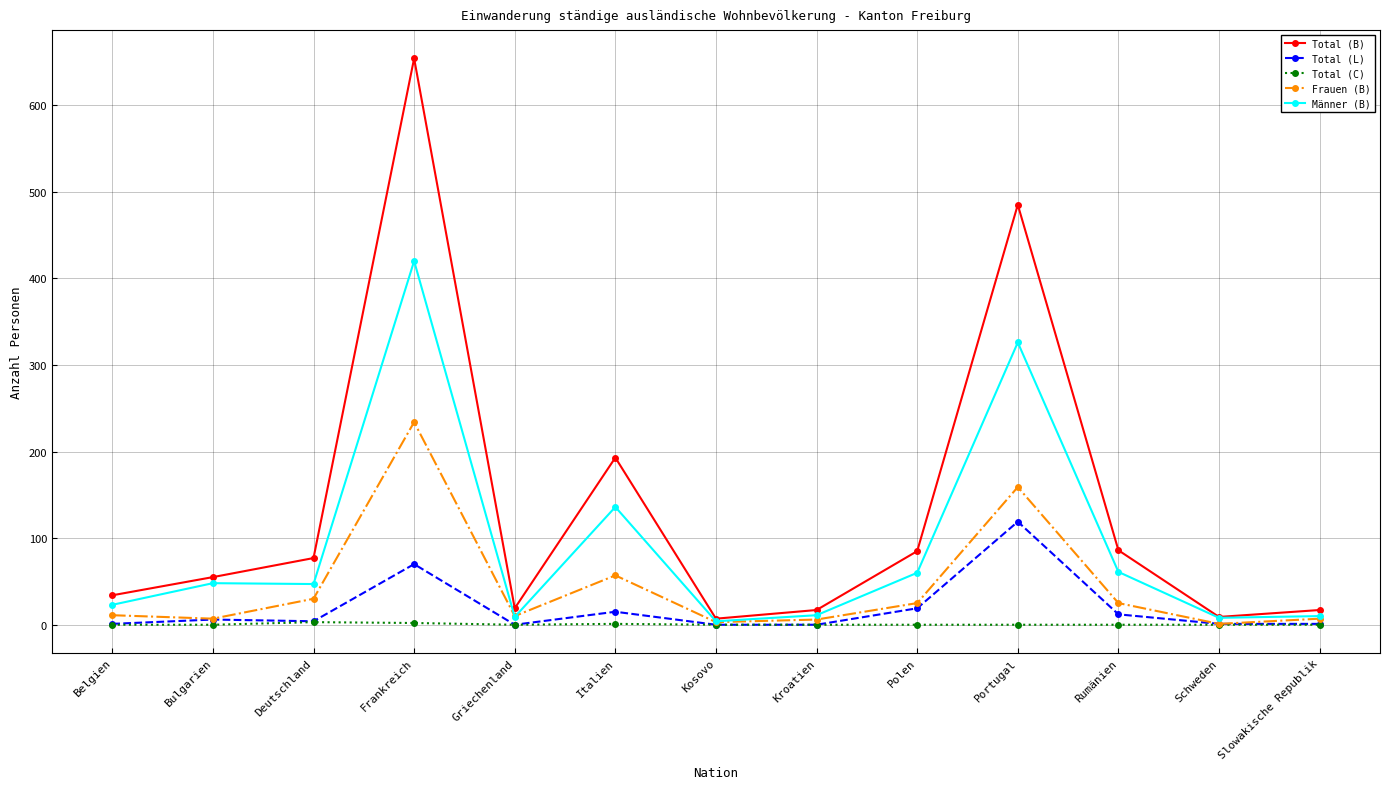

How many data points does each series have?

13